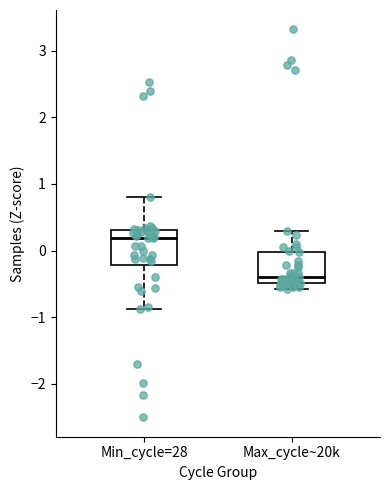

Where does the upper whisker of the box for Max_cycle~20k end on the y-axis? The values are not printed on the chart, so give them approximately, as read against the axis.

0.3